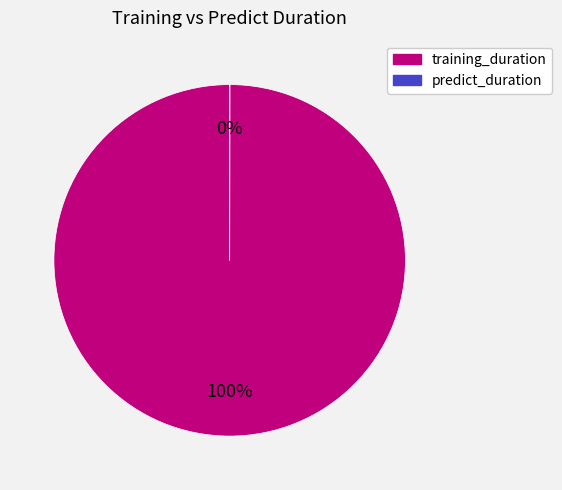

To the nearest percent, what is the difference between the largest and smallest slice percentages?

100%